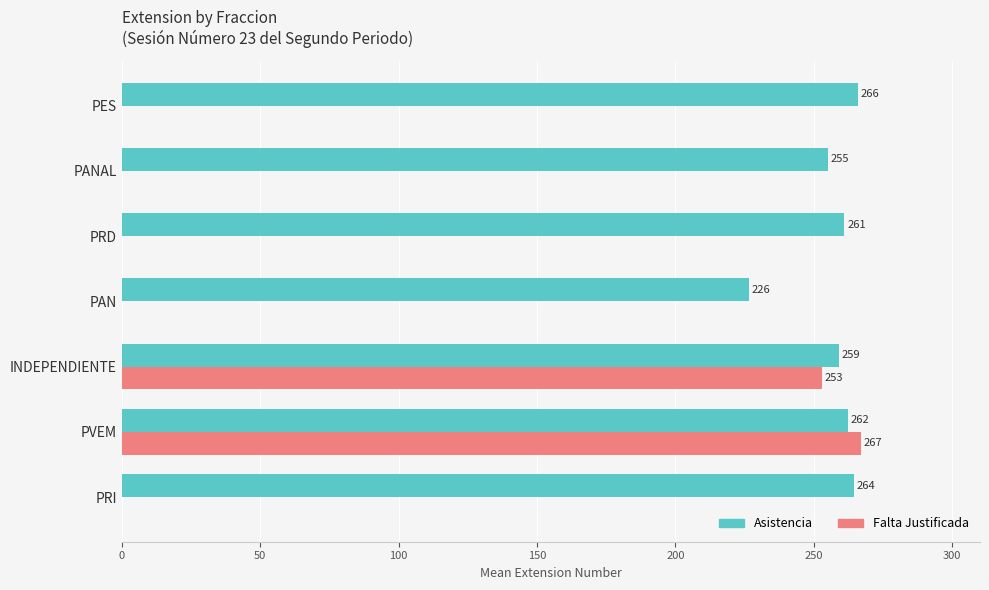

What is the maximum value shown in the chart?

267.0